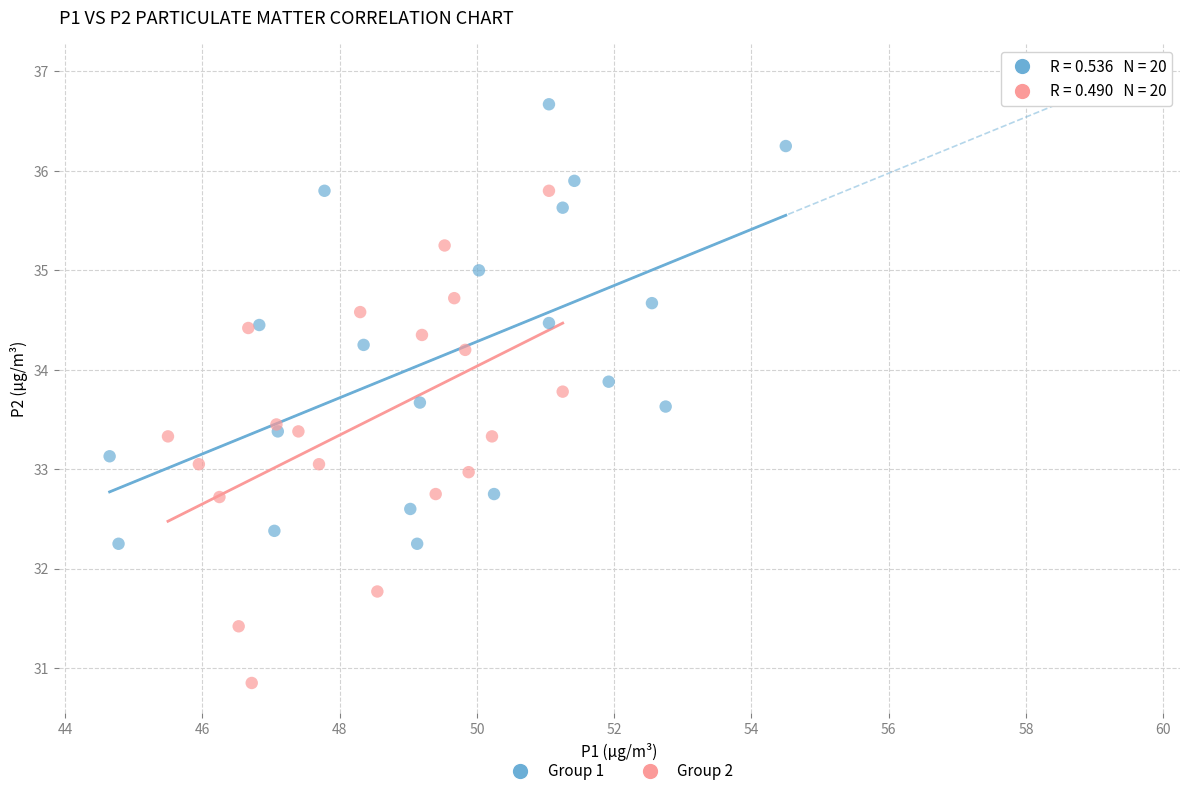

Which series reaches the minimum Y coordinate?

Group 2